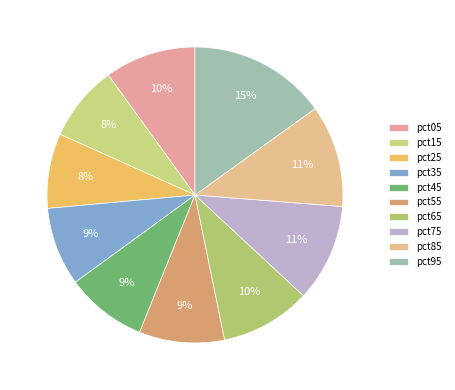

To the nearest percent, what is the difference between the largest and smallest slice percentages?

7%